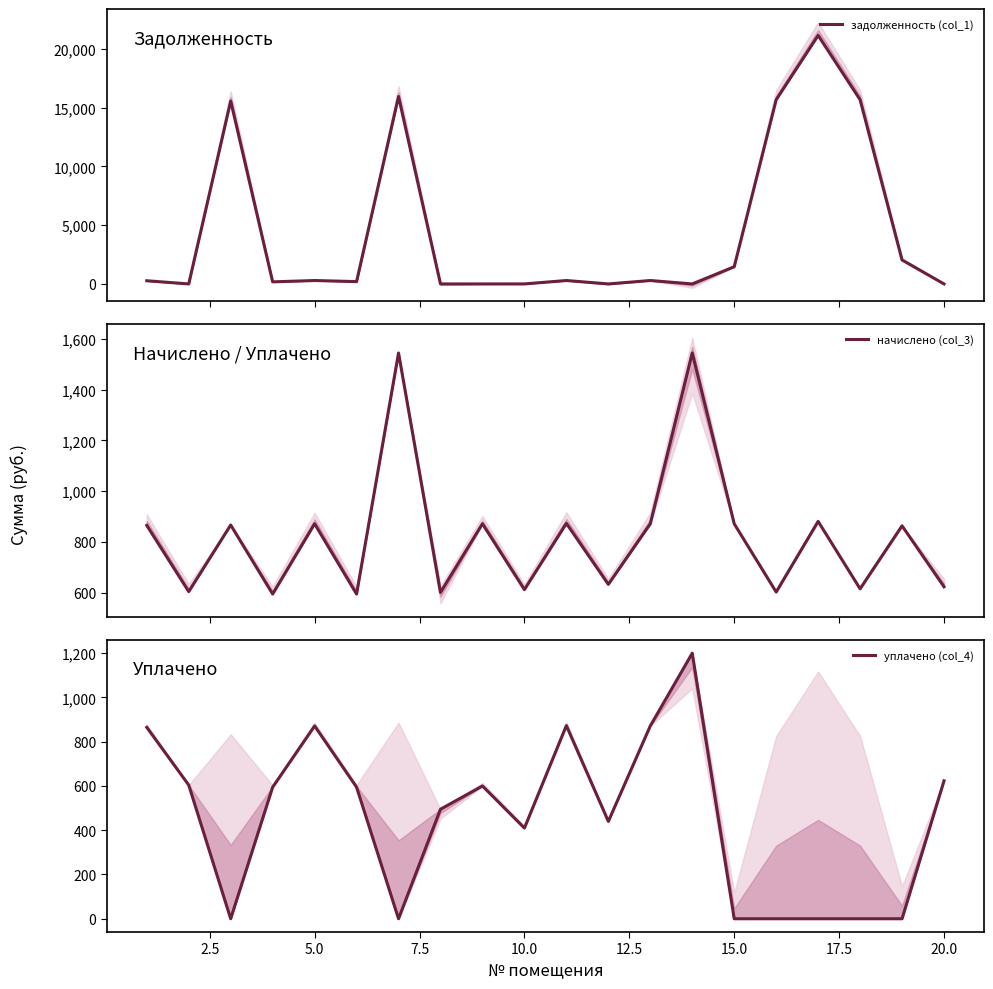

Which series has the widest spread of values?

задолженность (col_1)